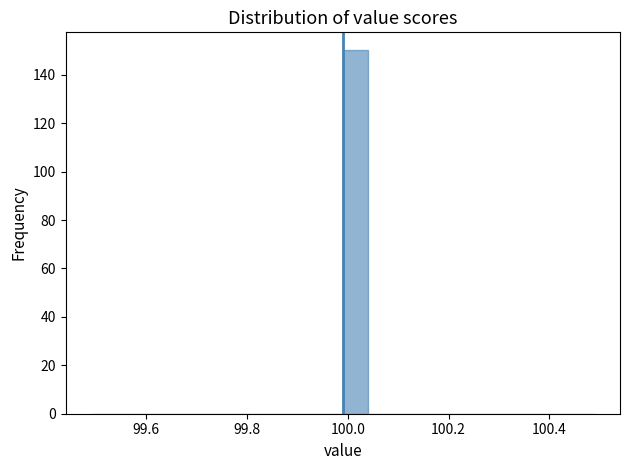

Around what value on the x-axis is the tallest bar? Give the approximate position of its centre, as read against the axis.

100.02